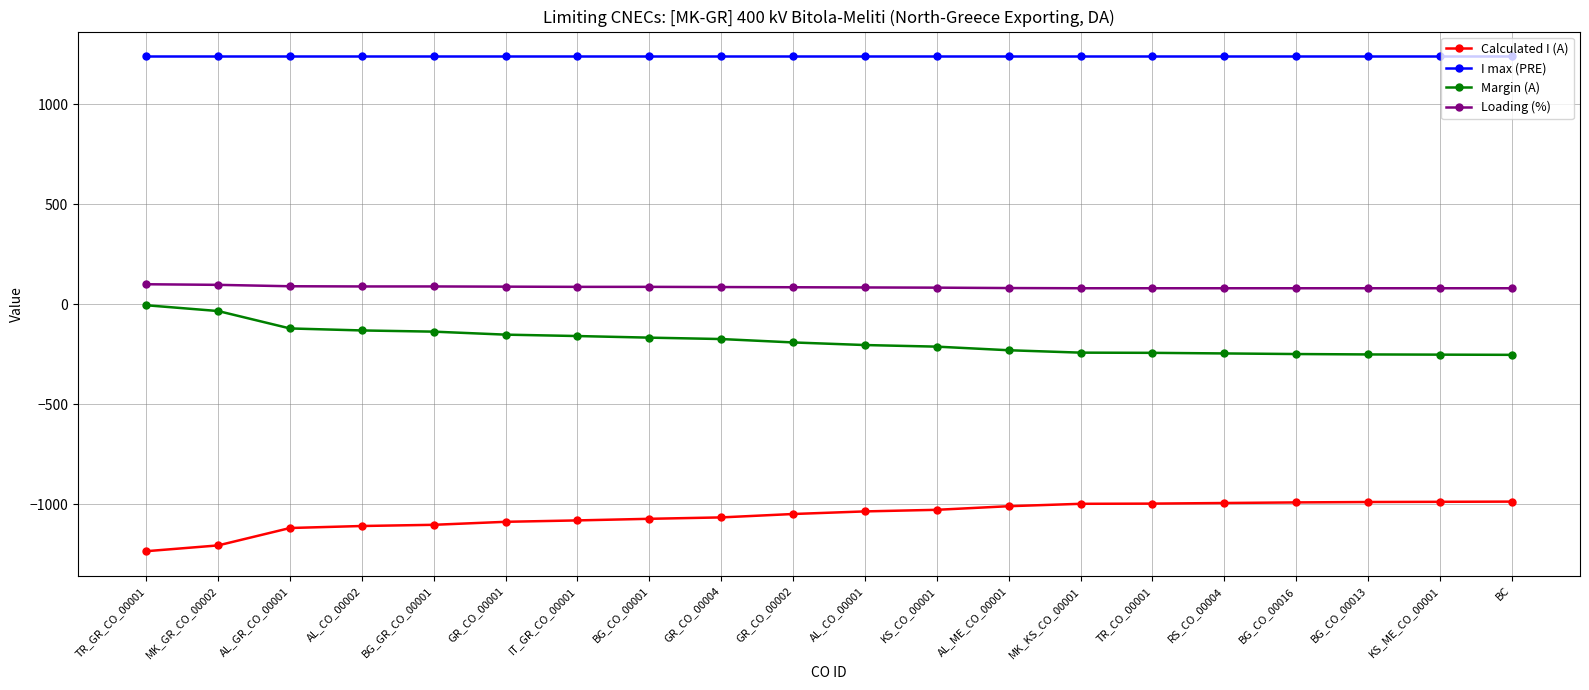

True or false: Margin (A) has a value of -253 at BC.

True